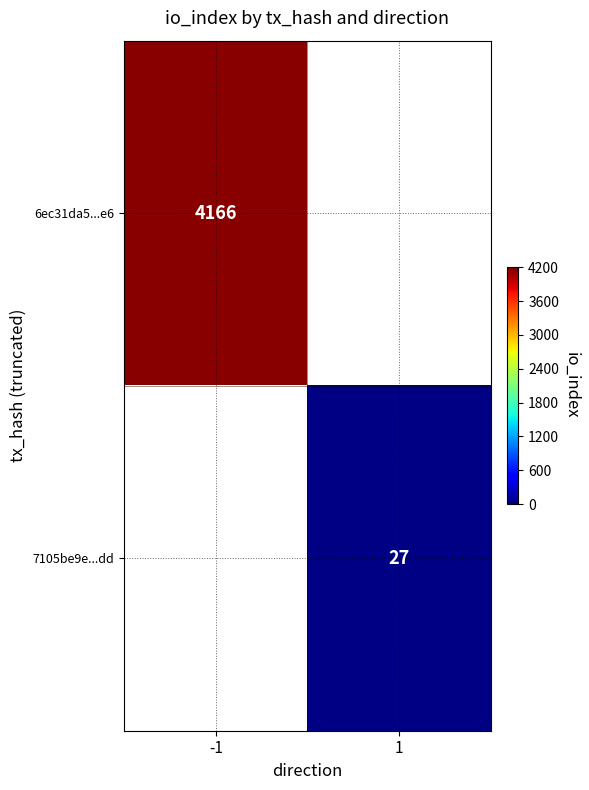

The value of 7105be9e...dd at 1 is 35.7. True or false?

False